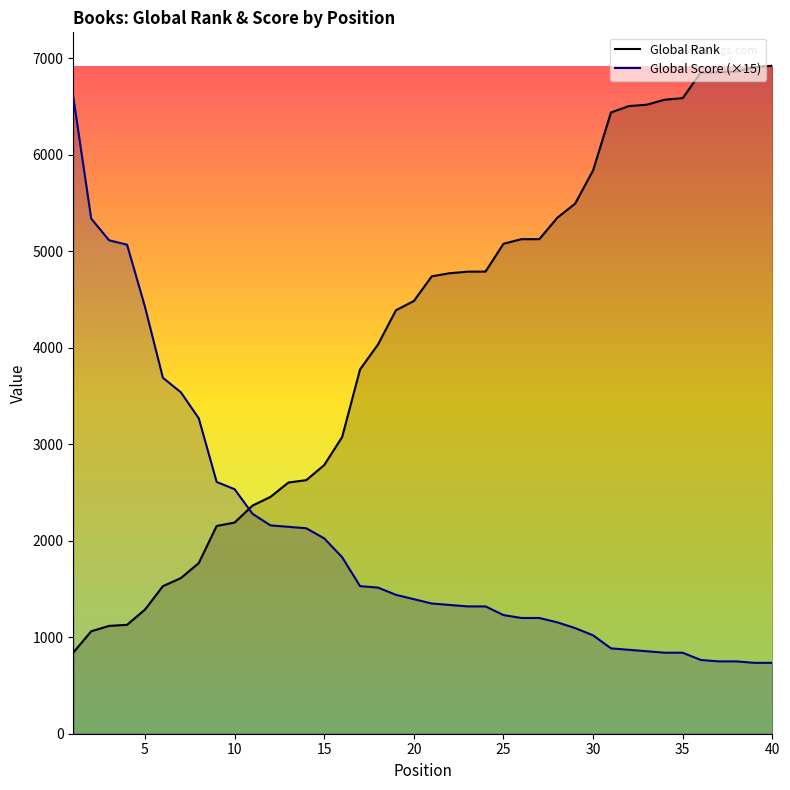

What is the difference between the Global Rank values at 6 and 1?

689